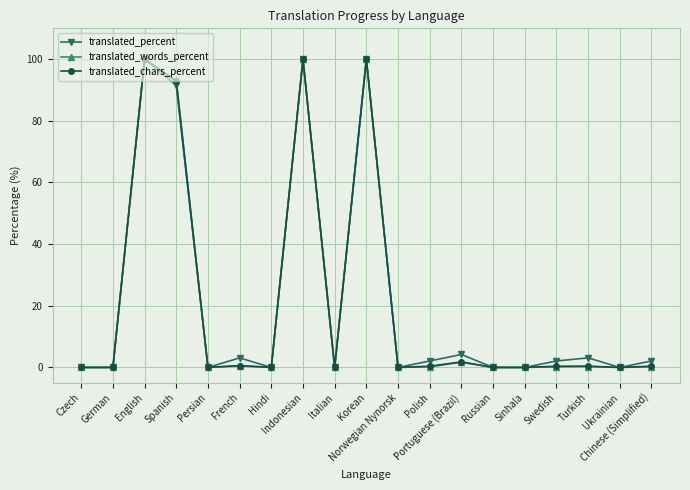

What is the total value across all series at Polish?

2.7